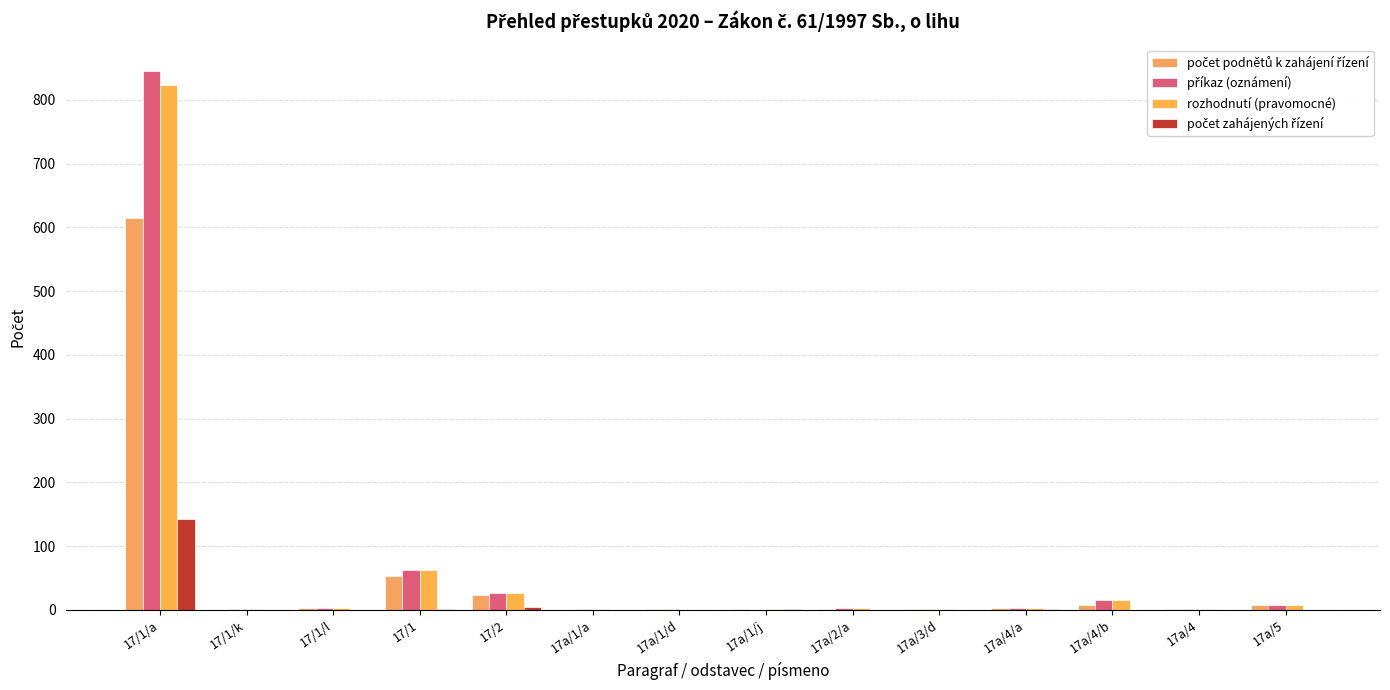

How many series are shown in this chart?

4